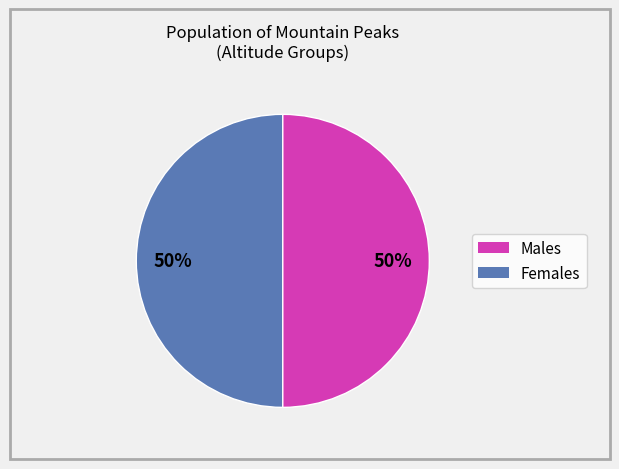

To the nearest percent, what is the average slice percentage?

50%